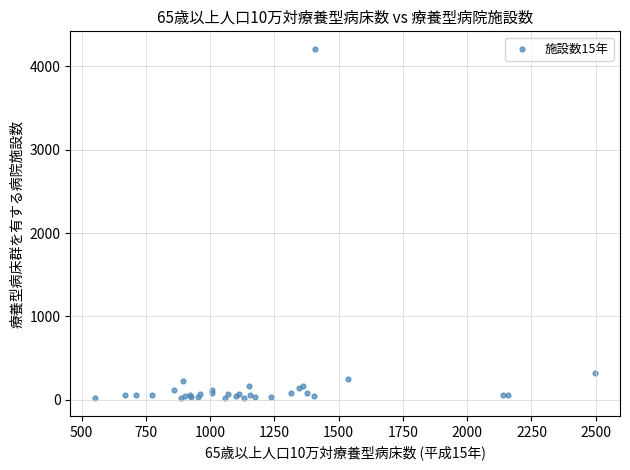

What Y value in the scatter plot is closest to 2114?

326